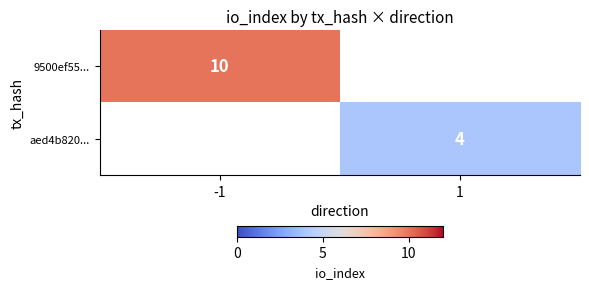

True or false: aed4b820... has a value of 4 at 1.

True